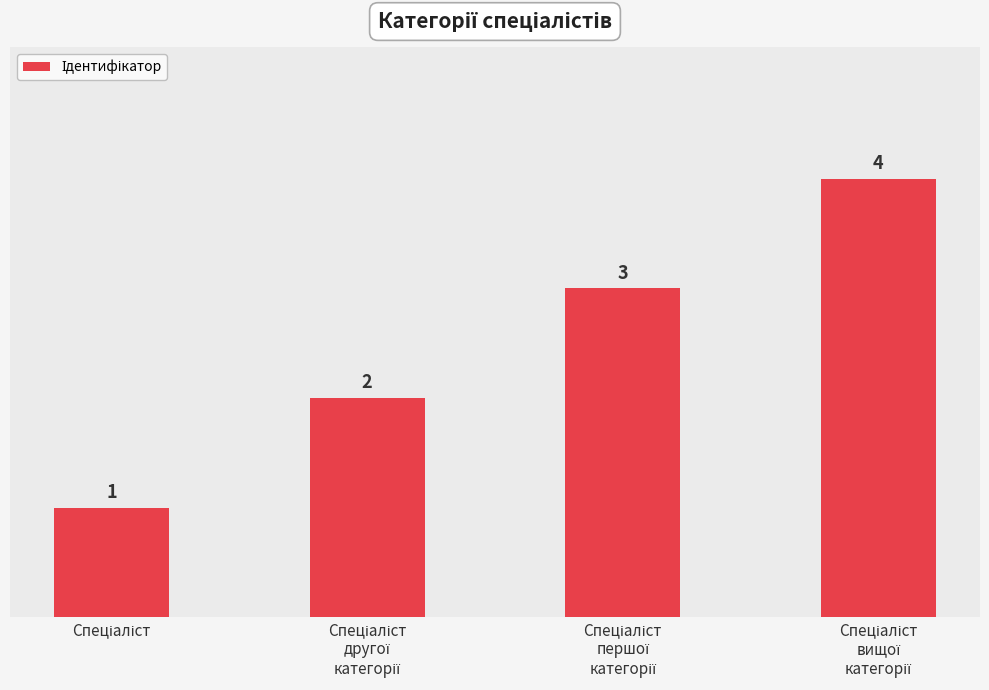

How many values are between 2 and 4?

3